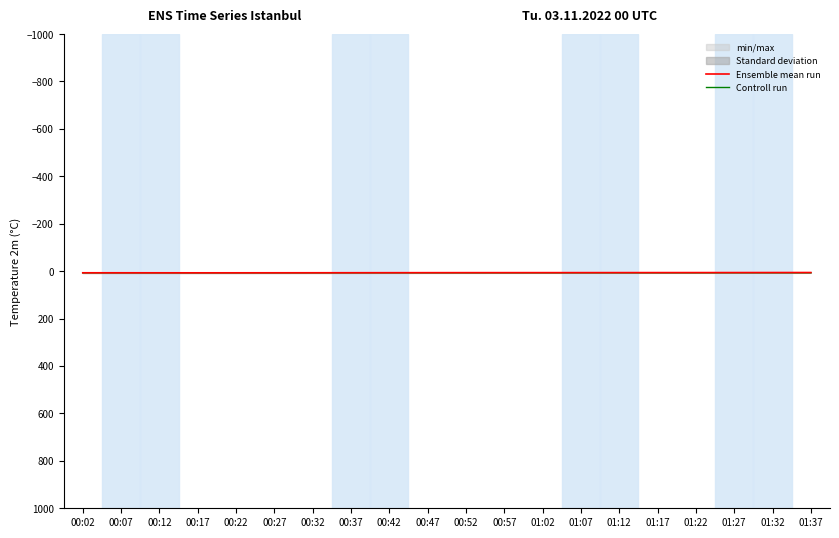

What is the approximate value of Controll run at 00:02?

6.9